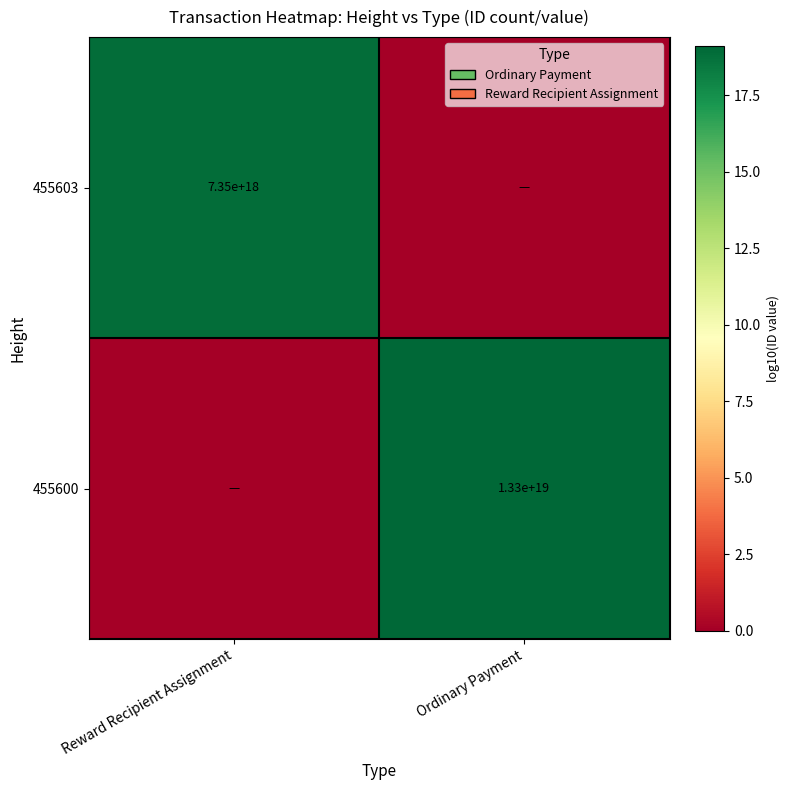

Is it true that 455603 equals 7350000000000000000 at Reward Recipient Assignment?

True